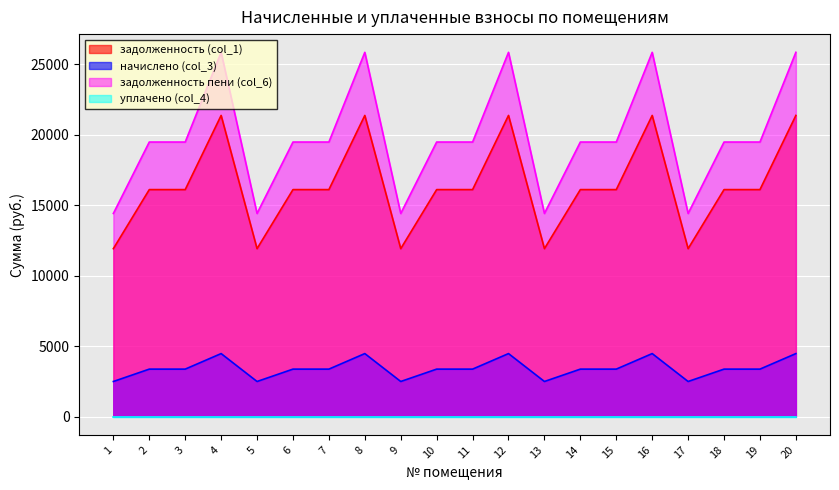

How many lines are shown in the chart?

4